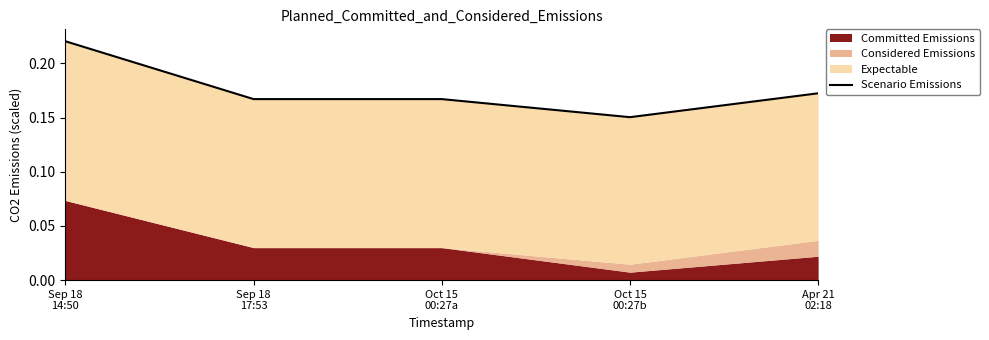

Read the value at Apr 21
02:18.

0.2